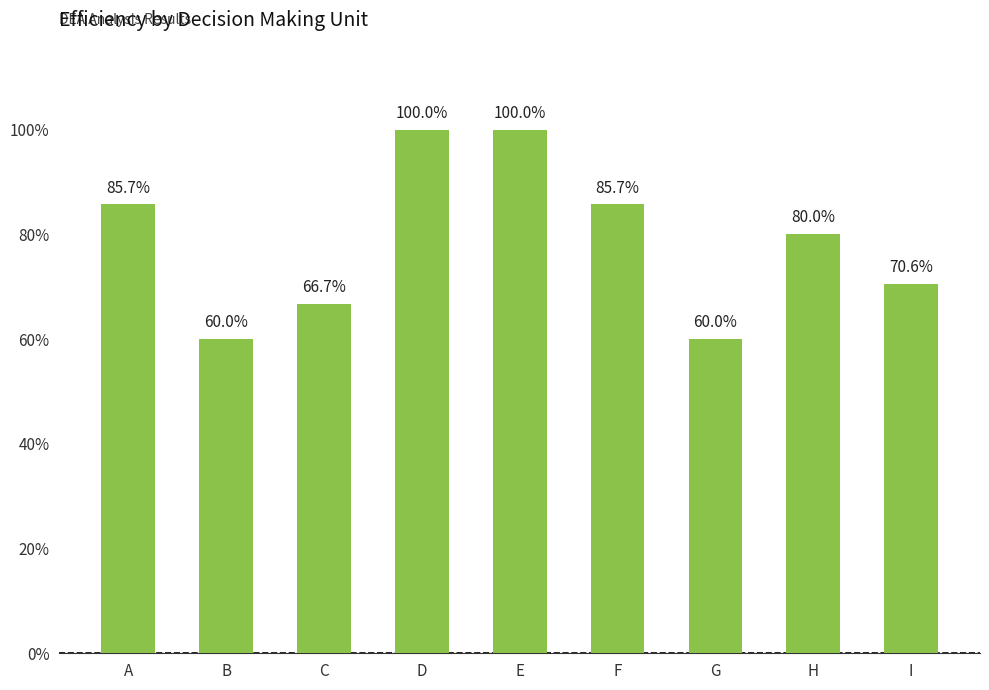

Are the bars horizontal?

No